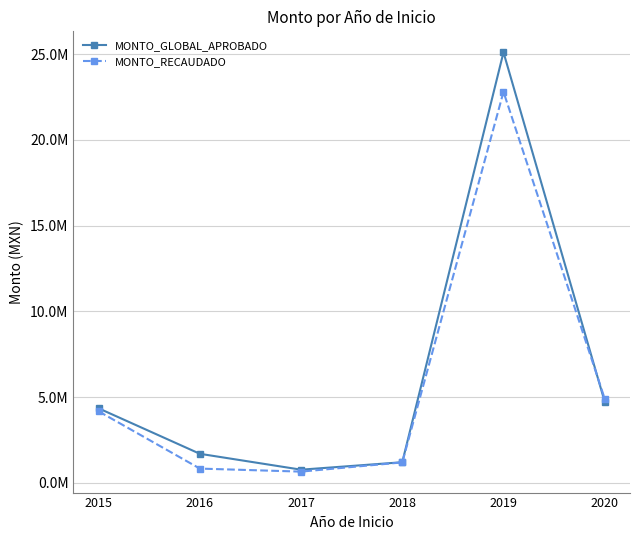

What is the average value of the MONTO_GLOBAL_APROBADO series?

6306091.5